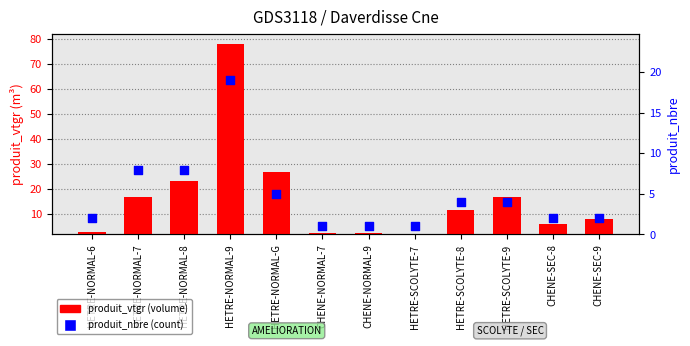

Is the value of produit_nbre (count) at HETRE-SCOLYTE-8 greater than the value of produit_vtgr (volume) at CHENE-NORMAL-7?

Yes